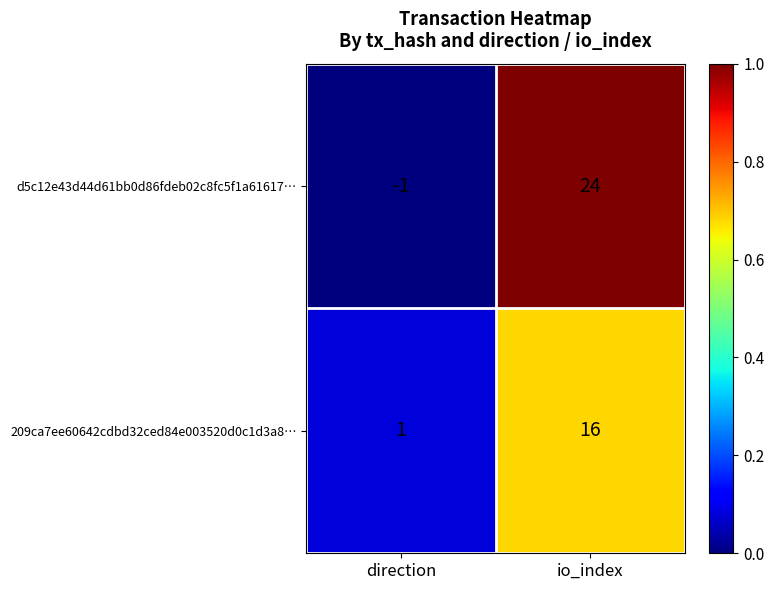

Reading left to right, transcribe all the data shown in this chart.

d5c12e43d44d61bb0d86fdeb02c8fc5f1a61617…: direction=-1	io_index=24
209ca7ee60642cdbd32ced84e003520d0c1d3a8…: direction=1	io_index=16